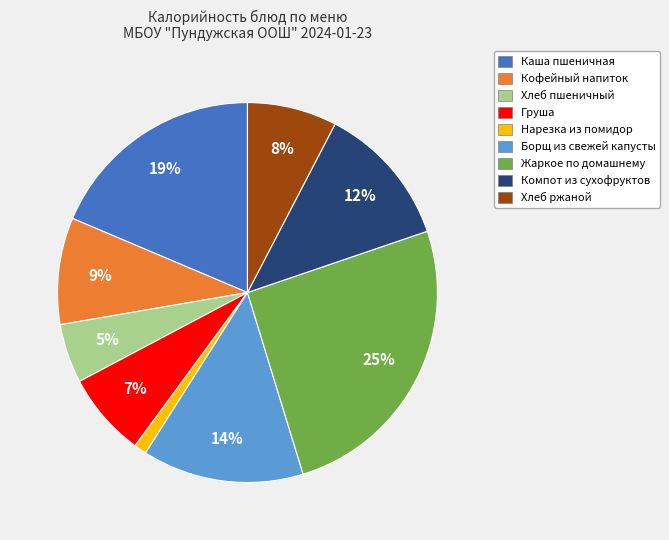

Is it true that Борщ из свежей капусты is 14% of the pie?

True